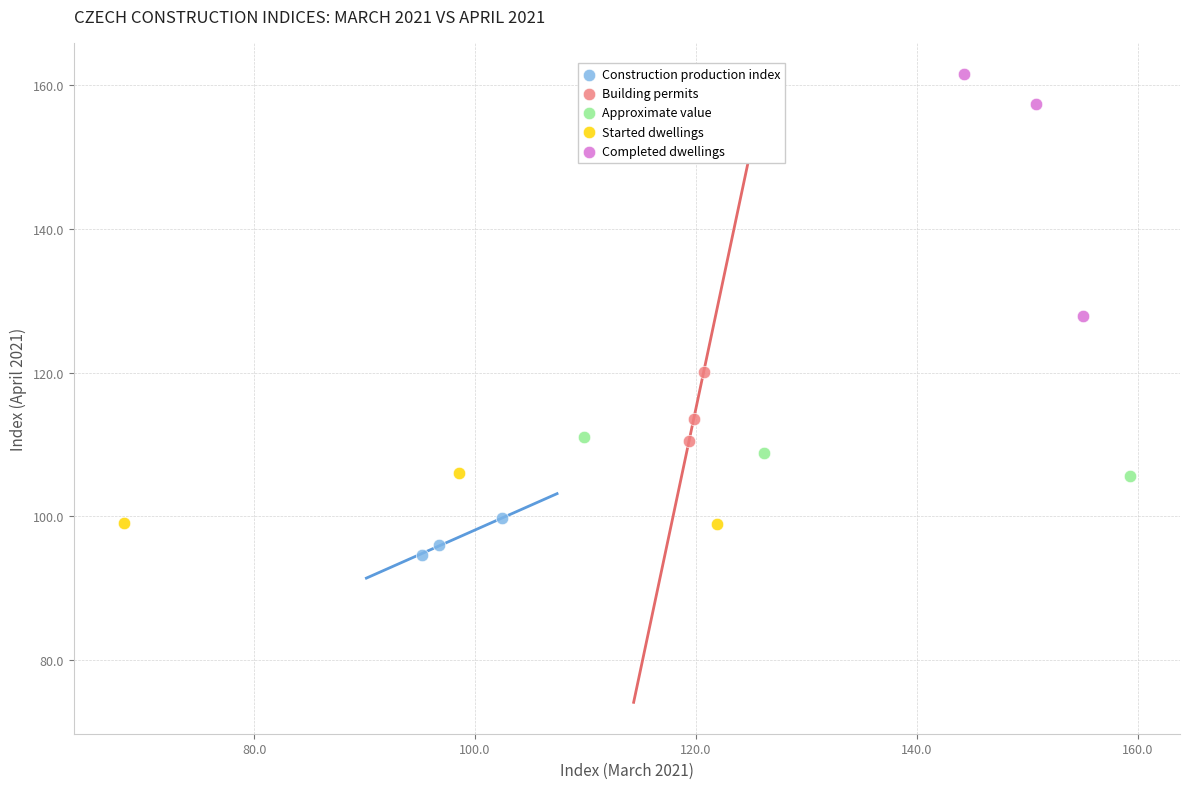

What are all the series names shown in the legend?

Construction production index, Building permits, Approximate value, Started dwellings, Completed dwellings